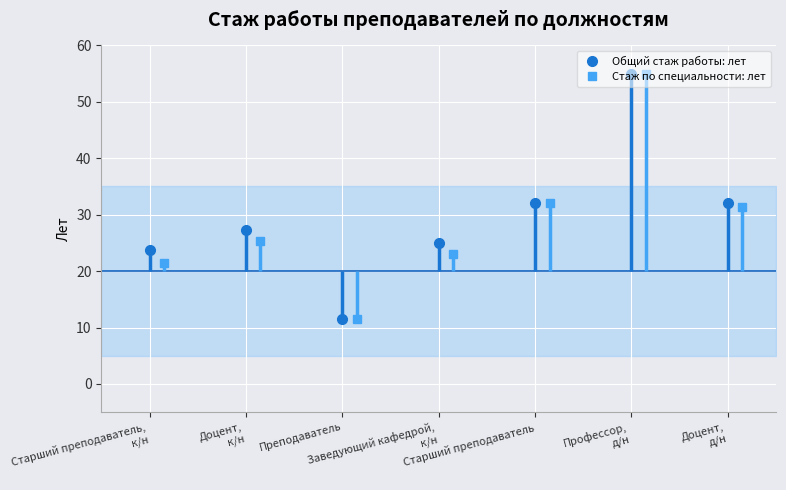

At which label is Стаж работы педагогического работника по специальности: лет closest to 29?

Доцент, д/н